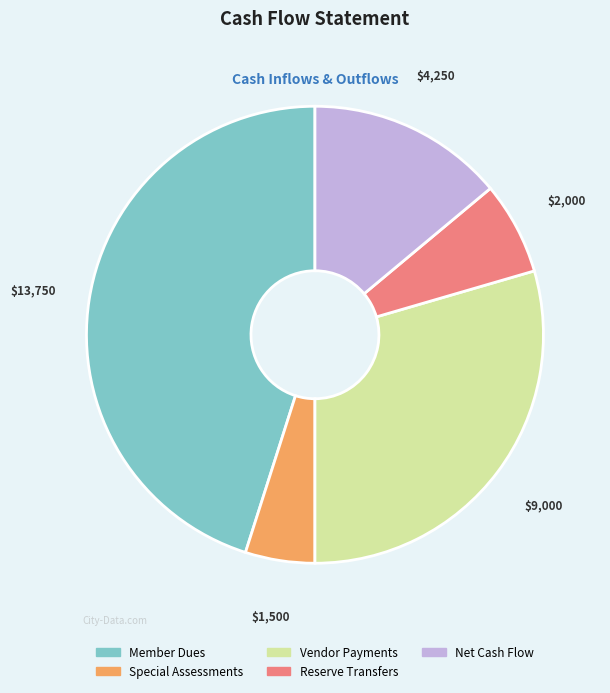

Which category has the smallest portion of the pie?

Special Assessments